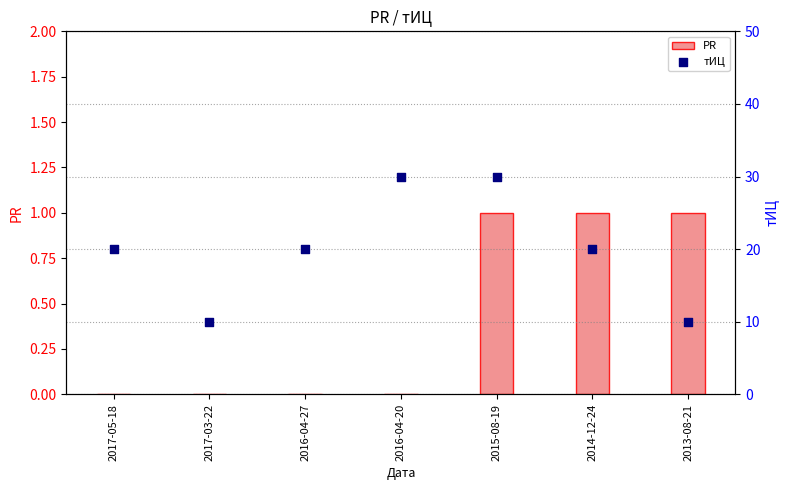

Which series contains the highest Y value?

тИЦ